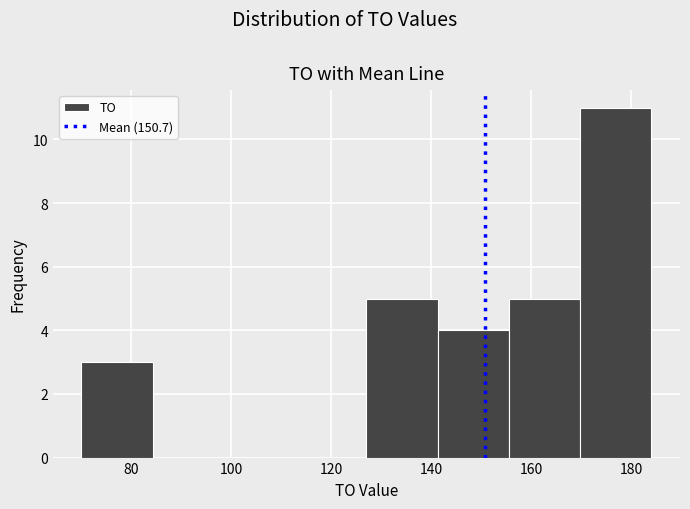

How tall is the bar that spans 70 to 84 on the x-axis? Neither the bar edges nor the heights are printed on the chart, so give them approximately, as read against the axes.

3